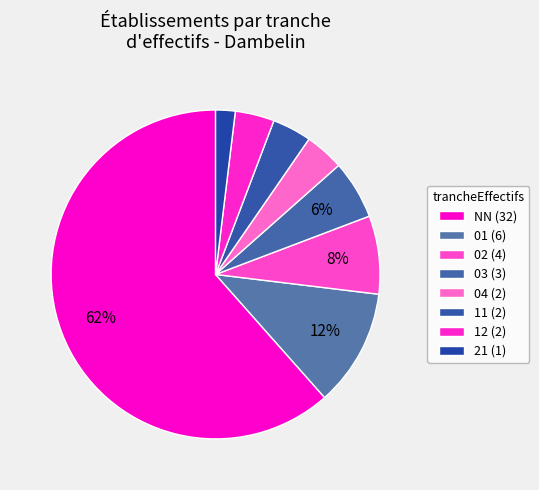

What percentage do NN and 01 together represent?

73.1%